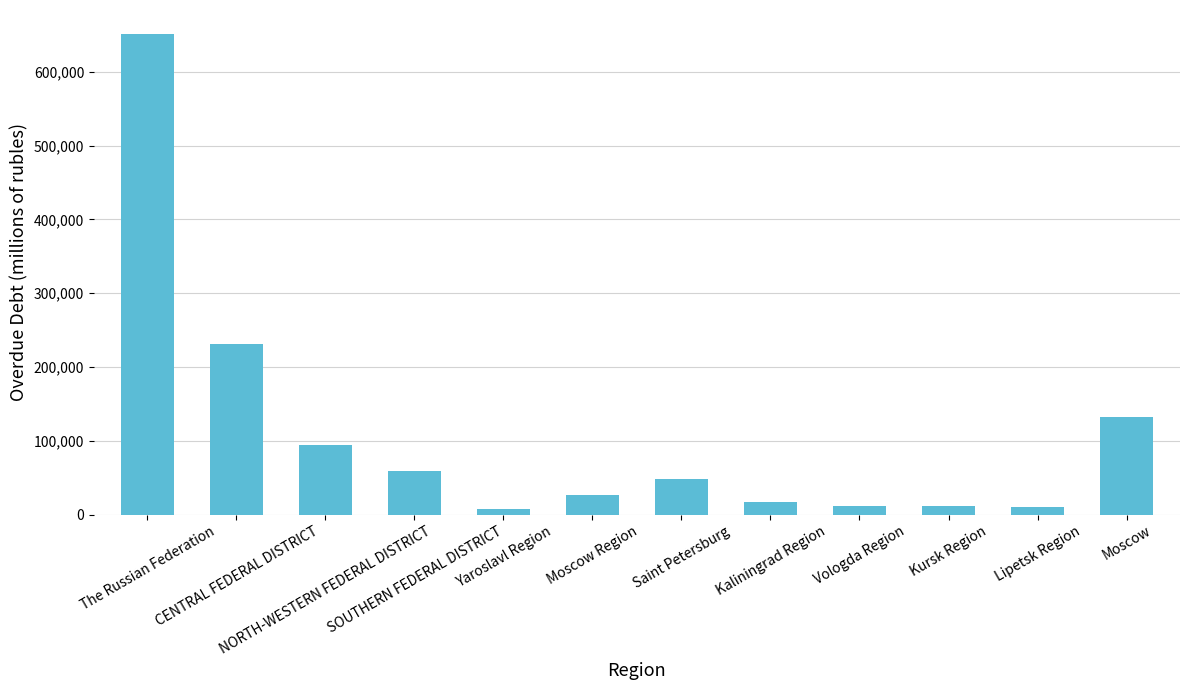

What is the ratio of the value at CENTRAL FEDERAL DISTRICT to the value at Kaliningrad Region?

13.8